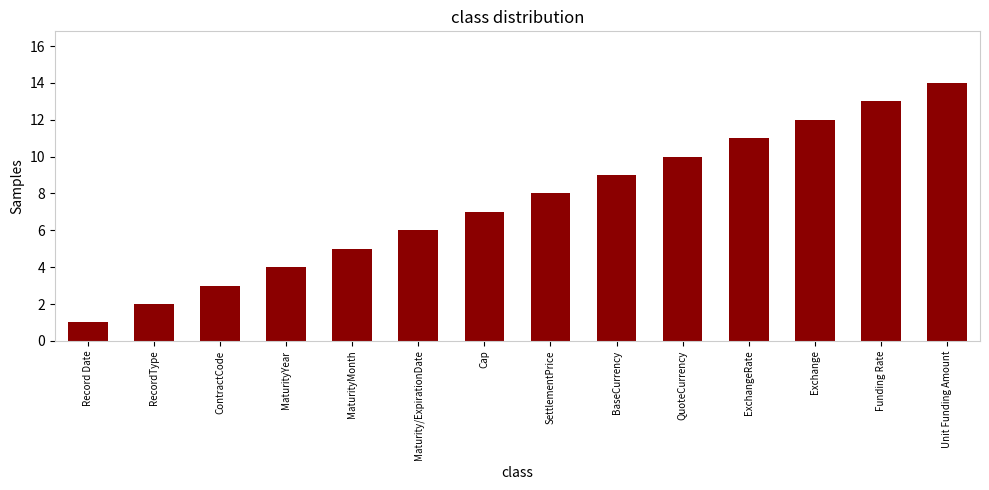

At which category does the chart reach its minimum across all series?

Record Date